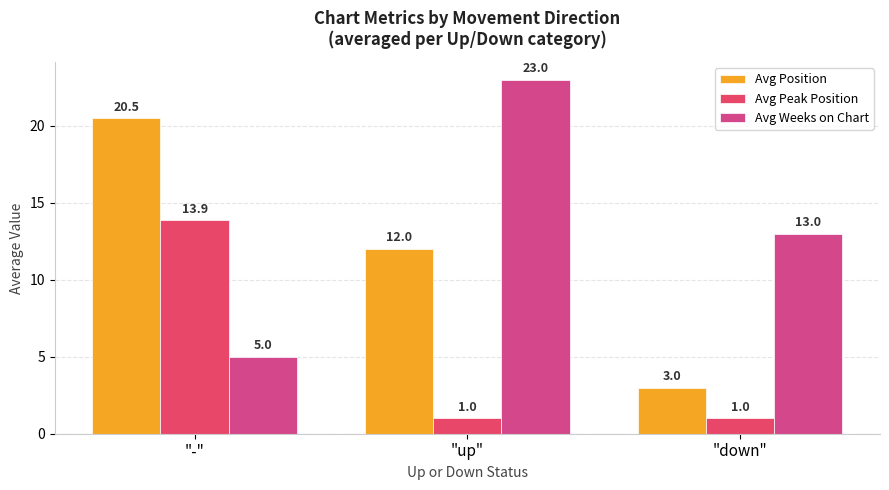

The value of Avg Weeks on Chart at "-" is 5.0. True or false?

True